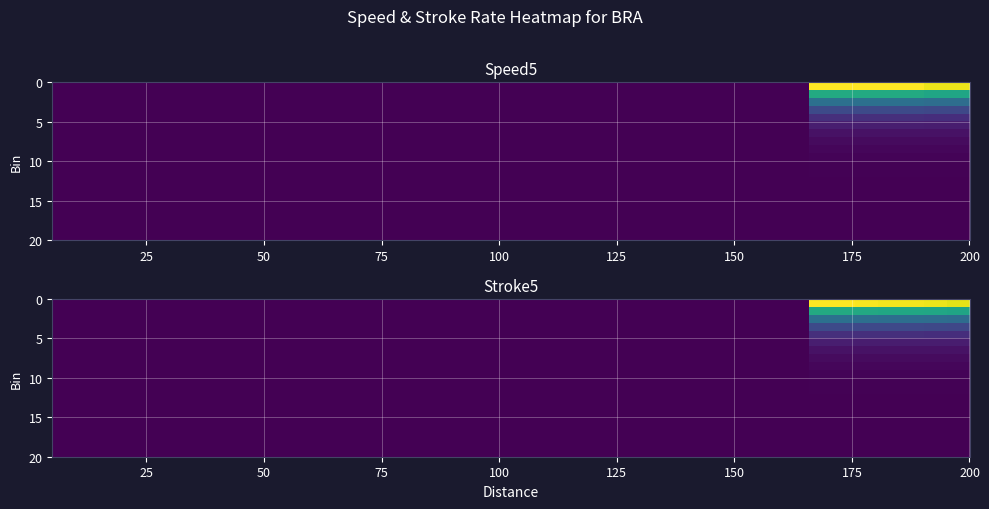

At how many categories does at least one series exceed 0?

7